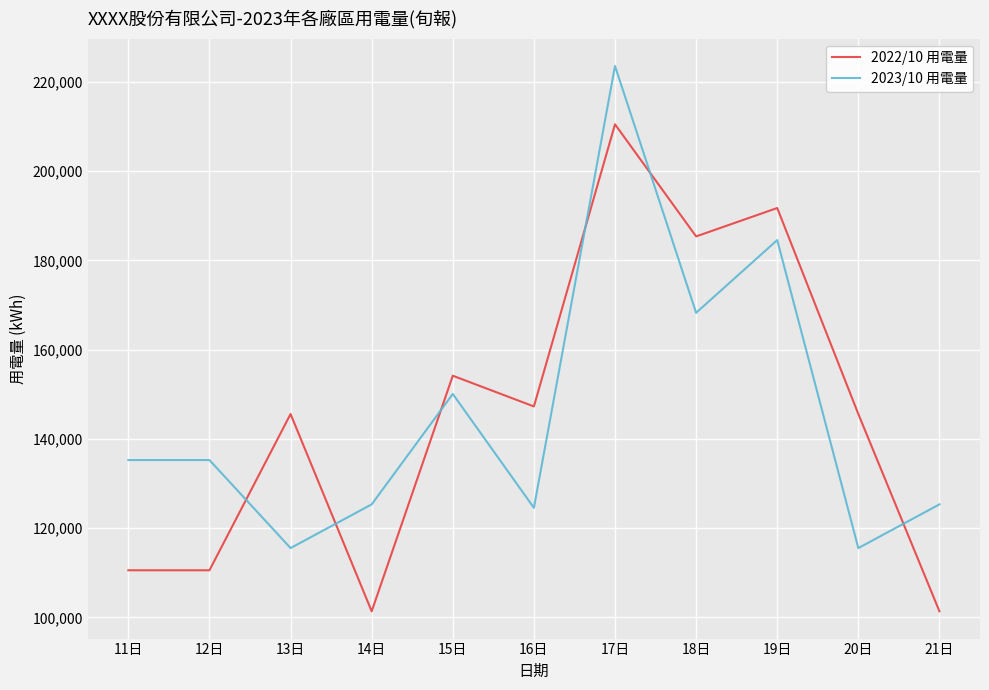

What is the total value across all series at 19日?

376259.5